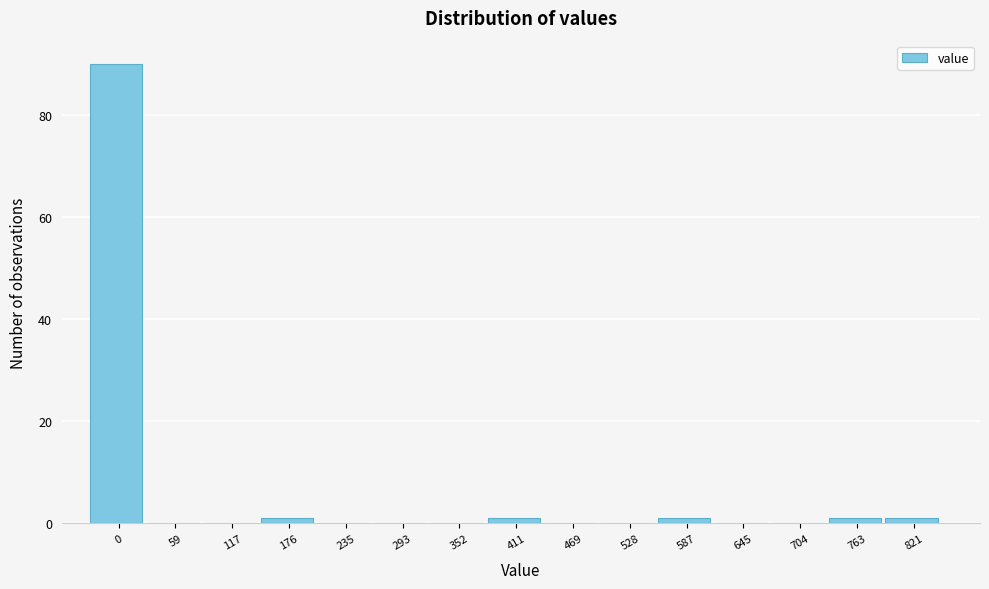

Reading right to left, extract all data points from this chart.

821=1	763=1	704=0	645=0	587=1	528=0	469=0	411=1	352=0	293=0	235=0	176=1	117=0	59=0	0=90